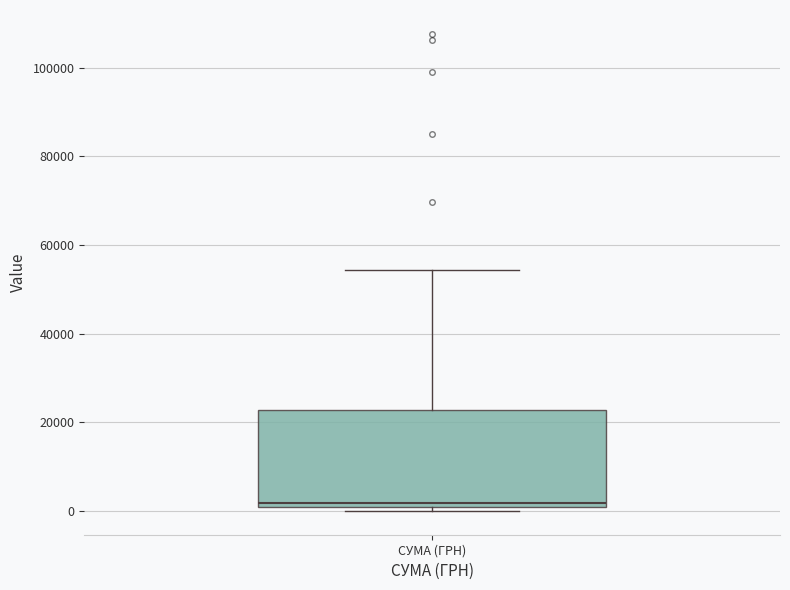

Read this box plot against the y-axis: the position of the median line, the range covered by the box, and the ends of both whiskers. The values are not printed on the chart, so give them approximately, as read against the axis.

median 2000, box 0 to 22000, whiskers 0 (just below the box's lower edge) to 54000